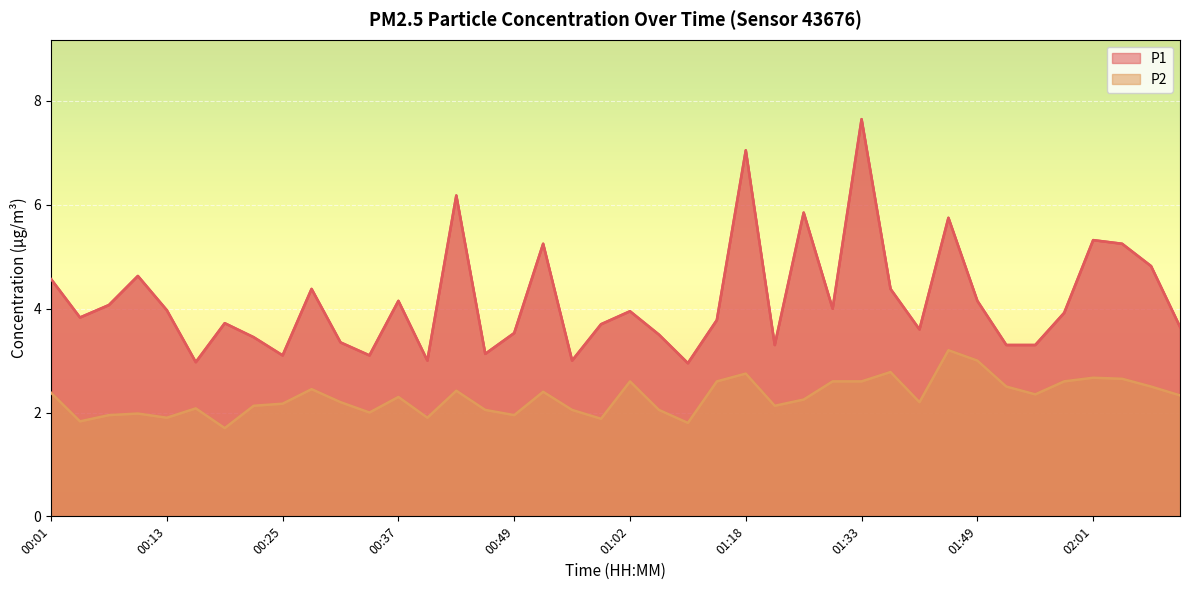

What is the minimum value shown in the chart?

1.7